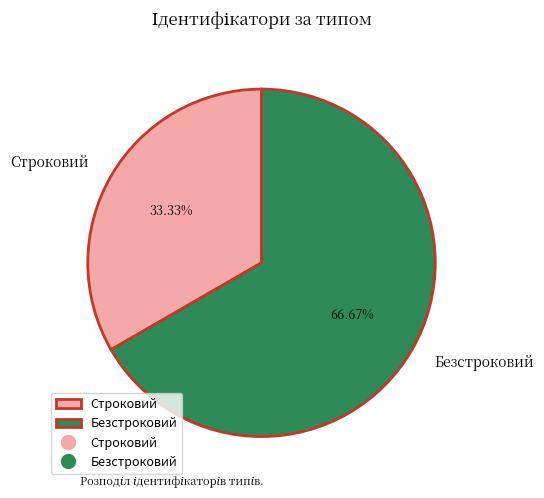

How many slices are in this pie chart?

2